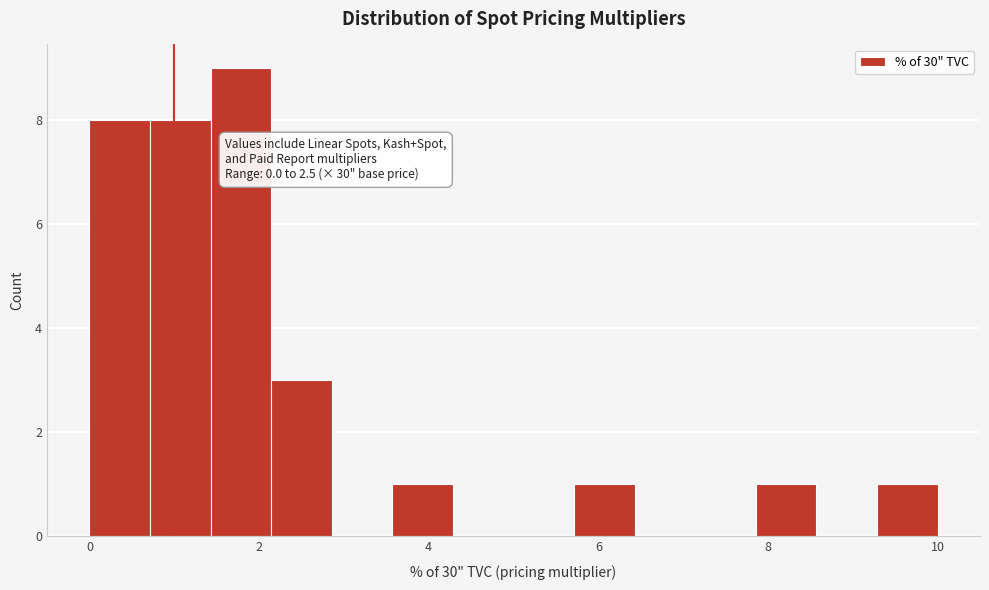

Around what value on the x-axis is the tallest bar? Give the approximate position of its centre, as read against the axis.

1.8